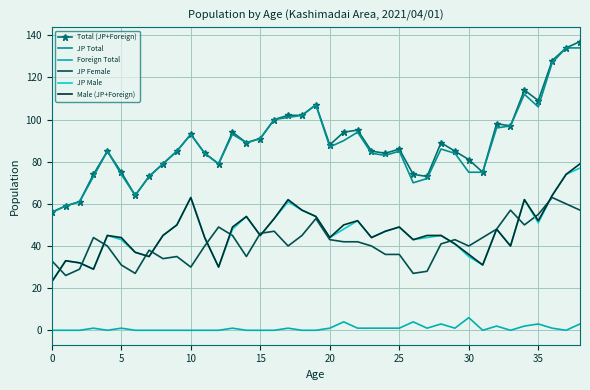

True or false: Male (JP+Foreign) and JP Total cross at least once.

False